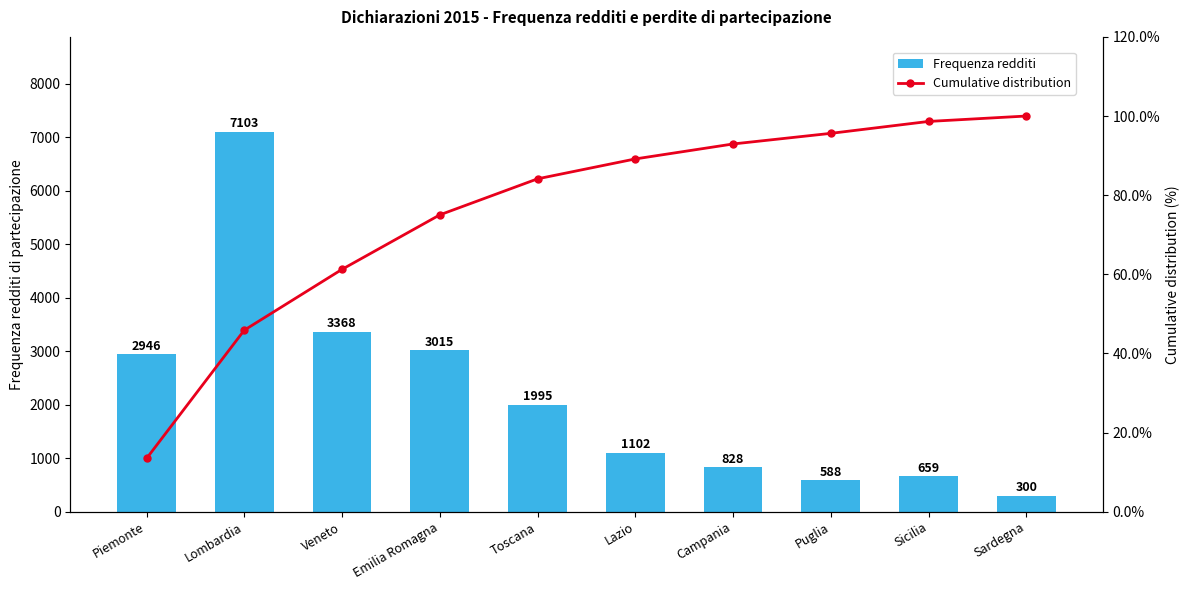

At which category does the chart reach its peak across all series?

Lombardia